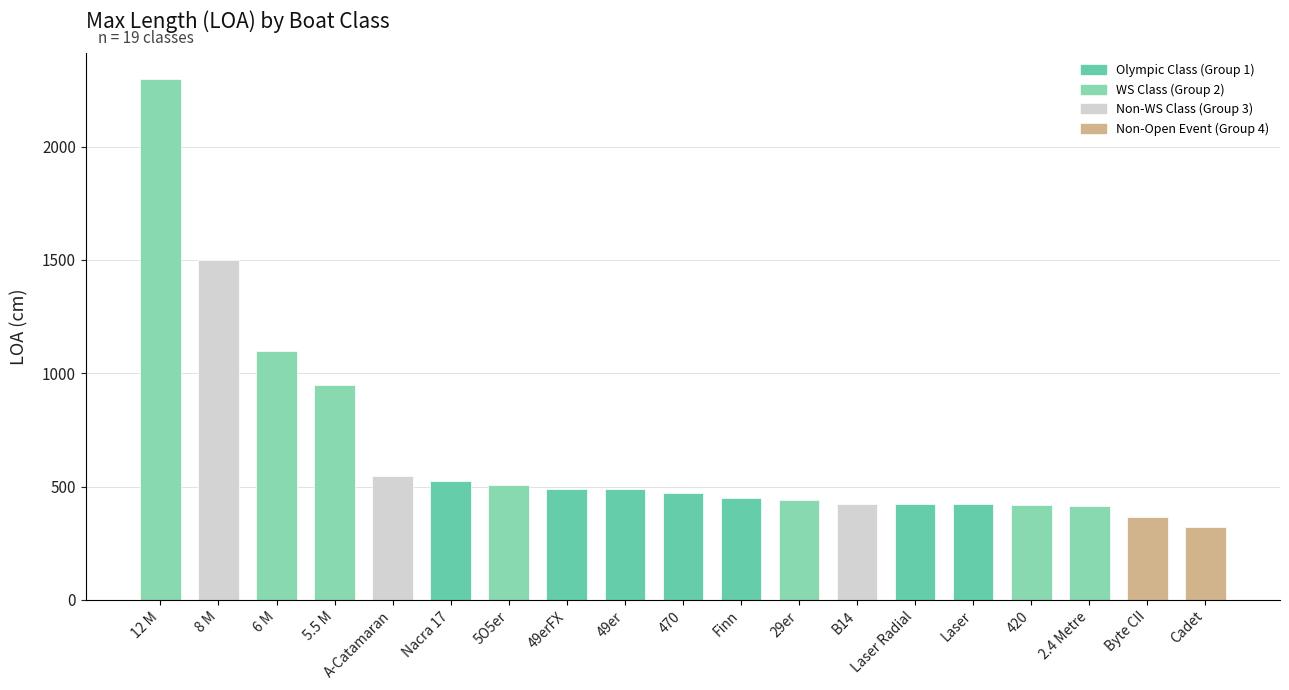

How many categories are shown in the chart?

19